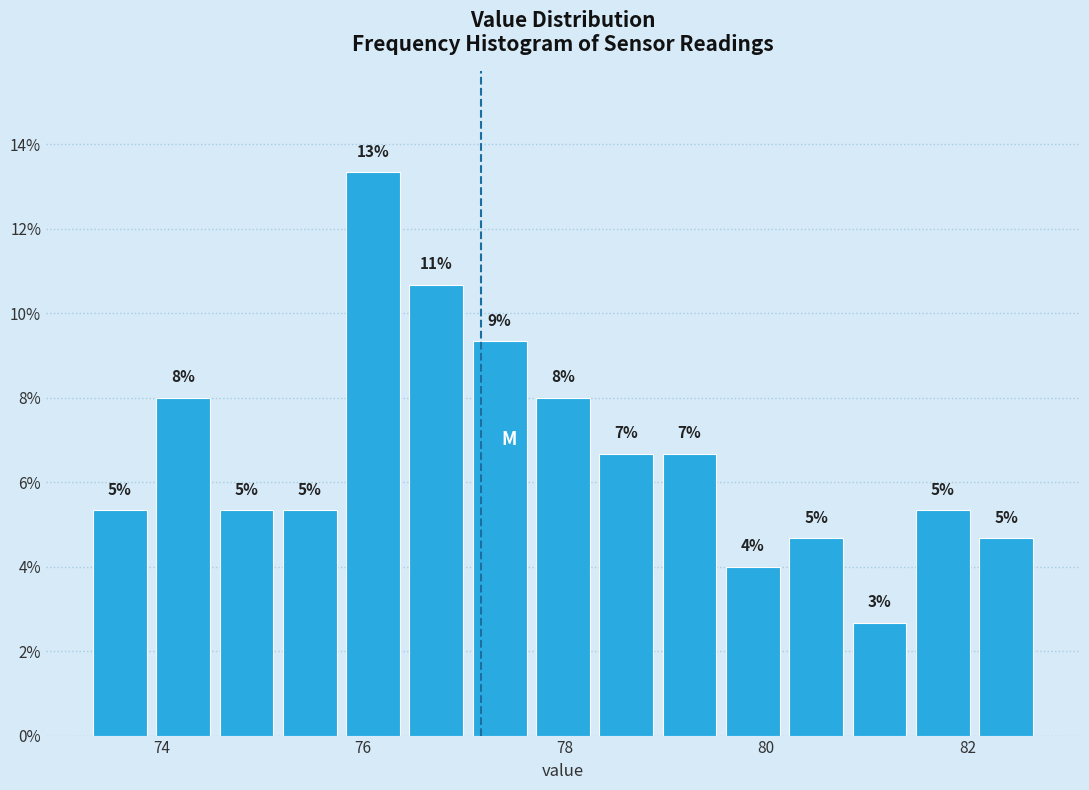

Around what value on the x-axis is the tallest bar? Give the approximate position of its centre, as read against the axis.

76.0